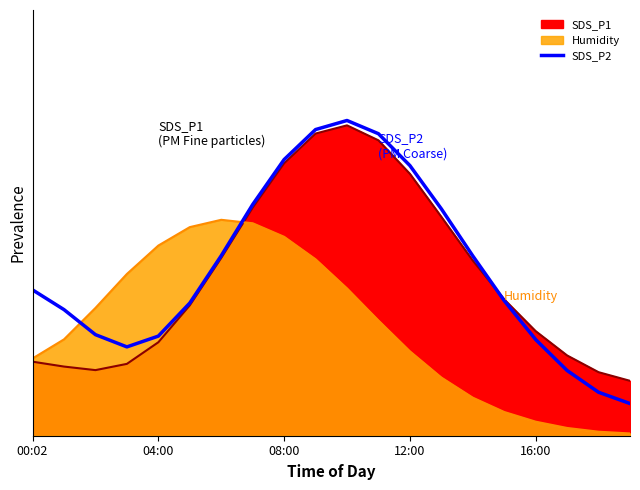

How many lines are shown in the chart?

1